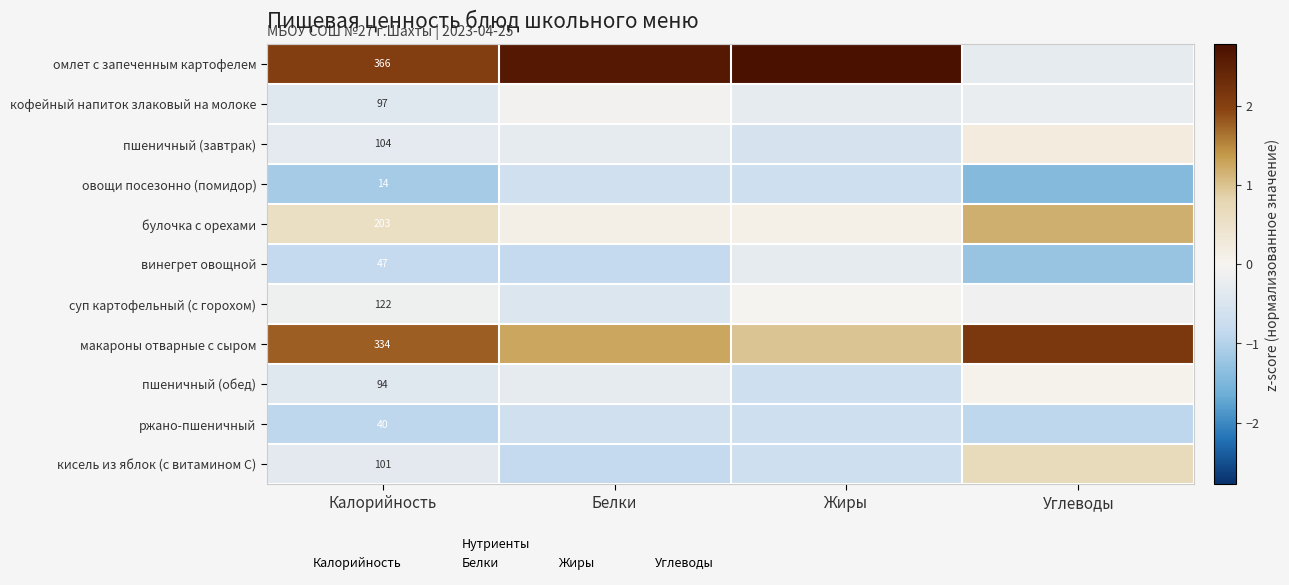

What is the maximum value shown in the chart?

2.8